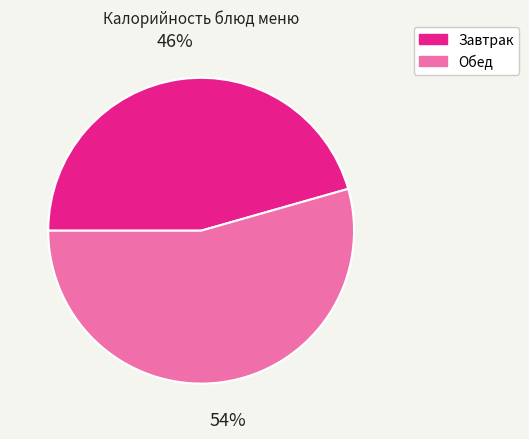

To the nearest percent, what is the combined percentage of Завтрак and Обед?

100%